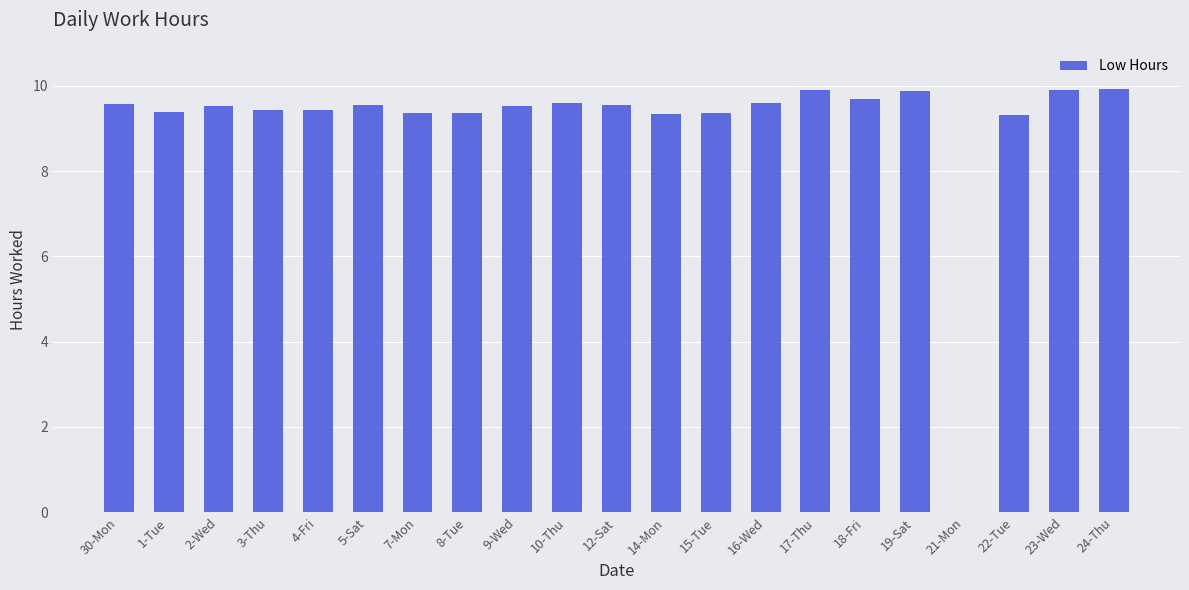

At which label is the value closest to 4?

21-Mon